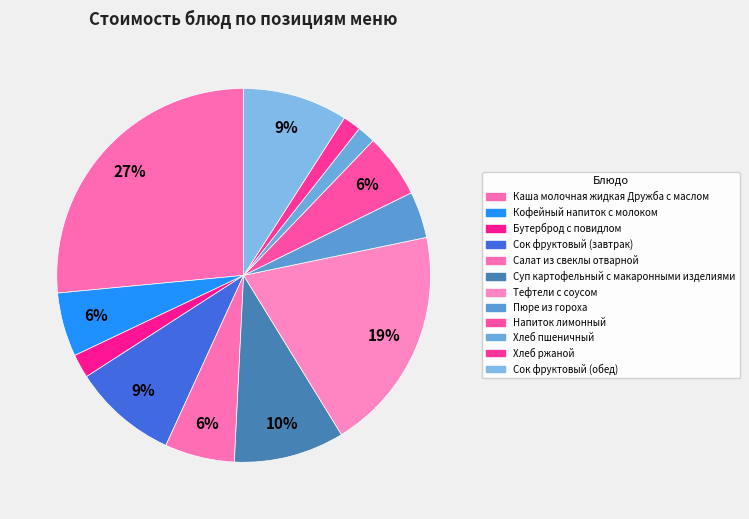

Do Каша молочная жидкая Дружба с маслом and Пюре из гороха together represent more than half of the pie?

No